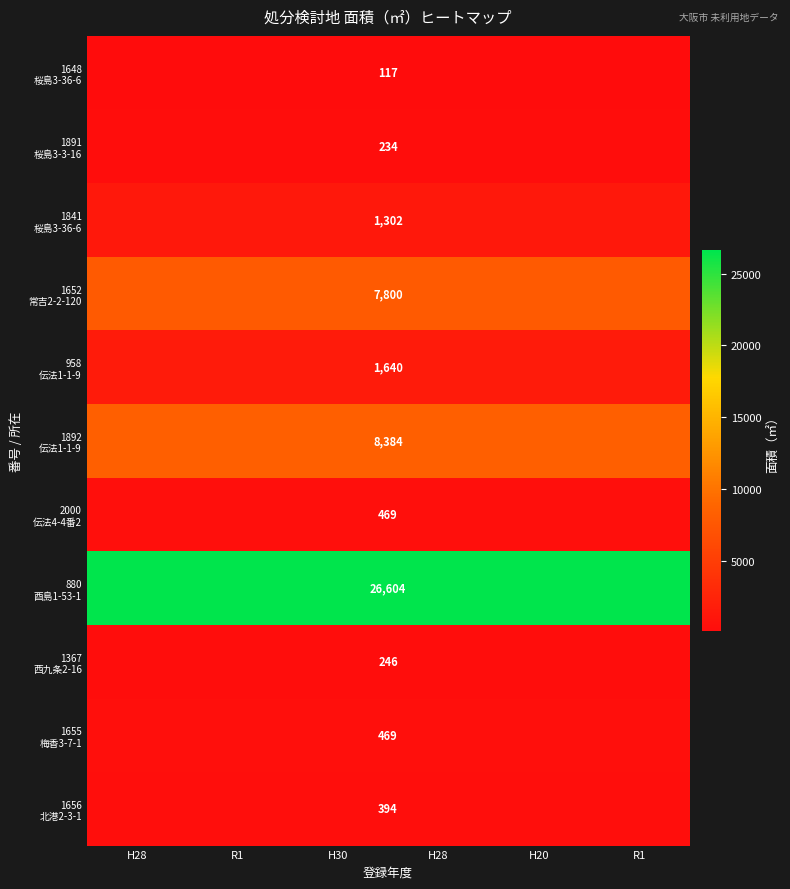

Is the value of 1367 西九条2-16 at H28 greater than the value of 1892 伝法1-1-9 at H28?

No